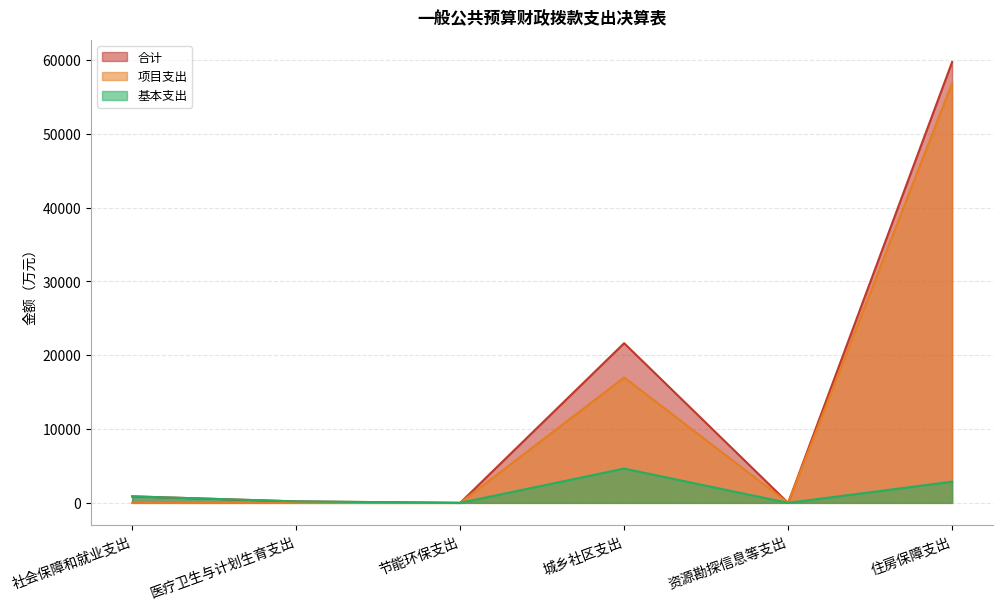

List the labels in order of 合计 value, smallest first.

节能环保支出, 资源勘探信息等支出, 医疗卫生与计划生育支出, 社会保障和就业支出, 城乡社区支出, 住房保障支出